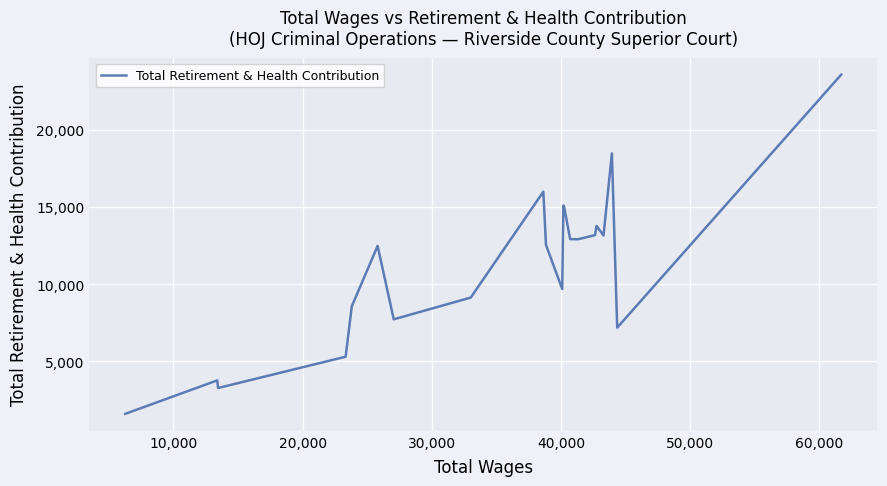

How many lines are shown in the chart?

1